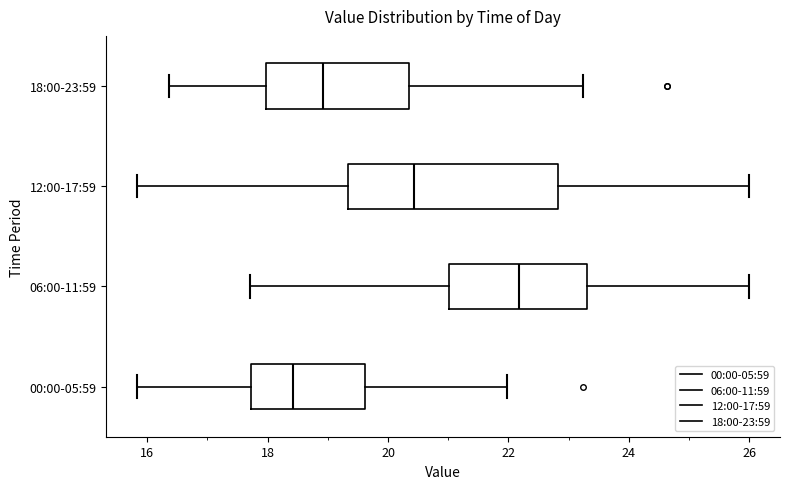

Which box's median line is the furthest to the right?

06:00-11:59